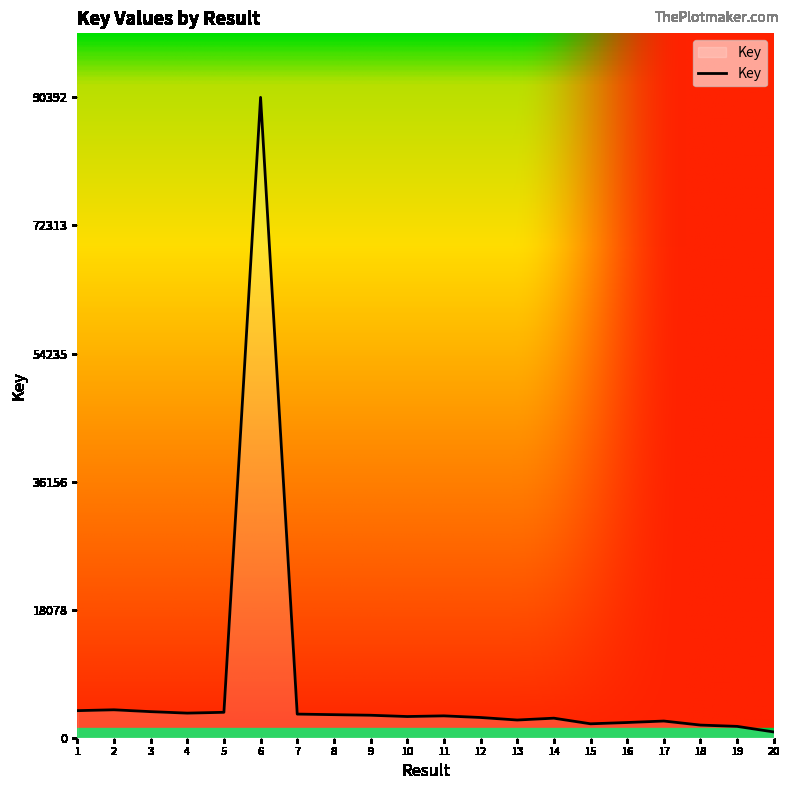

What is the maximum value shown in the chart?

90392